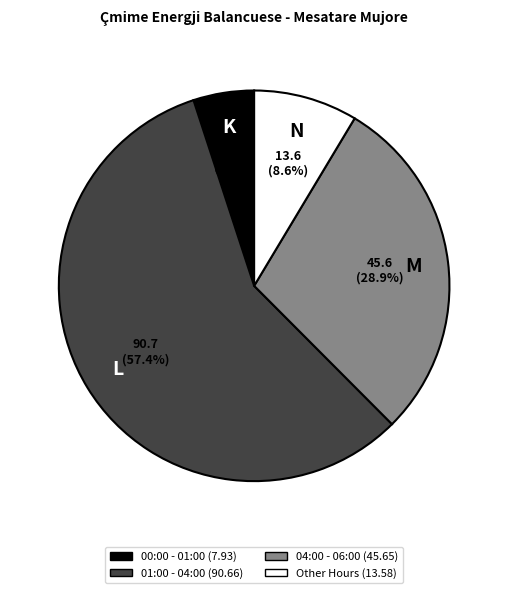

Is there a majority slice in this chart?

Yes